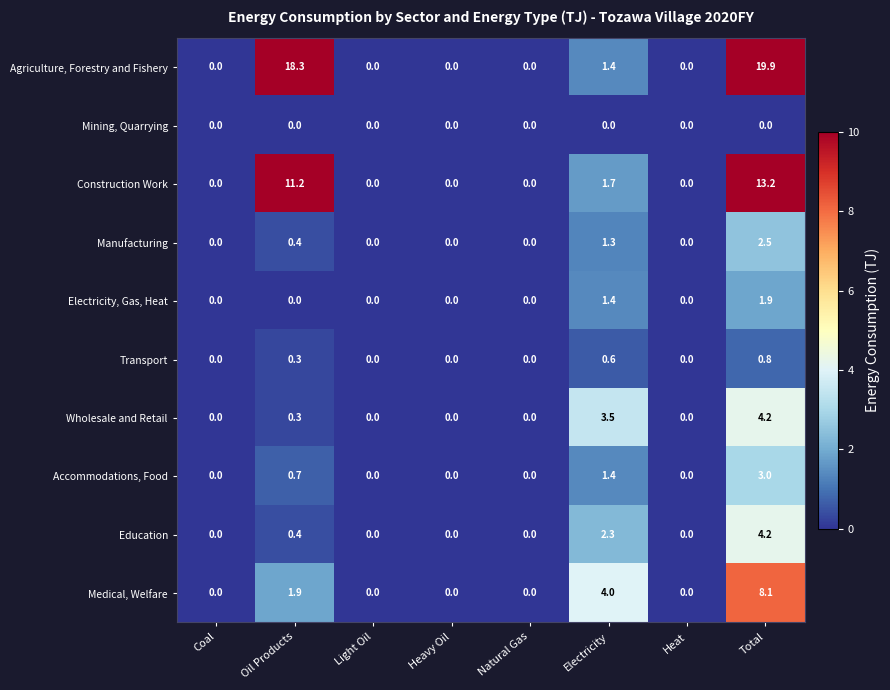

Which series has the largest total across all categories?

Agriculture, Forestry and Fishery